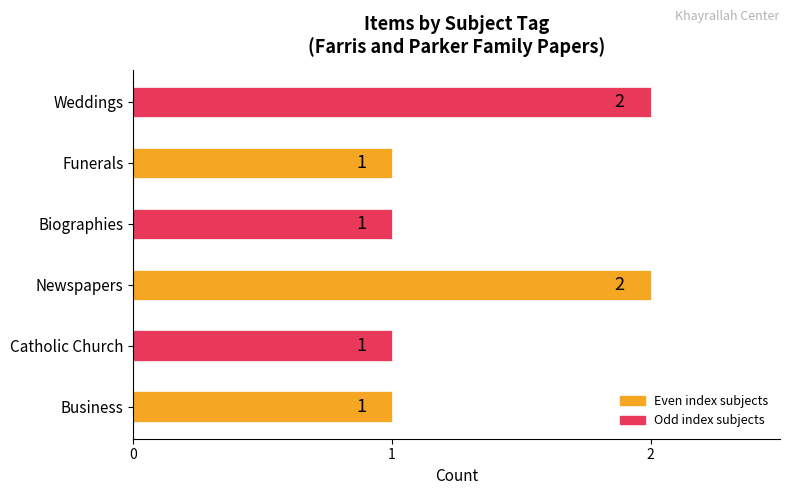

Is it true that the value at Weddings is 2?

True